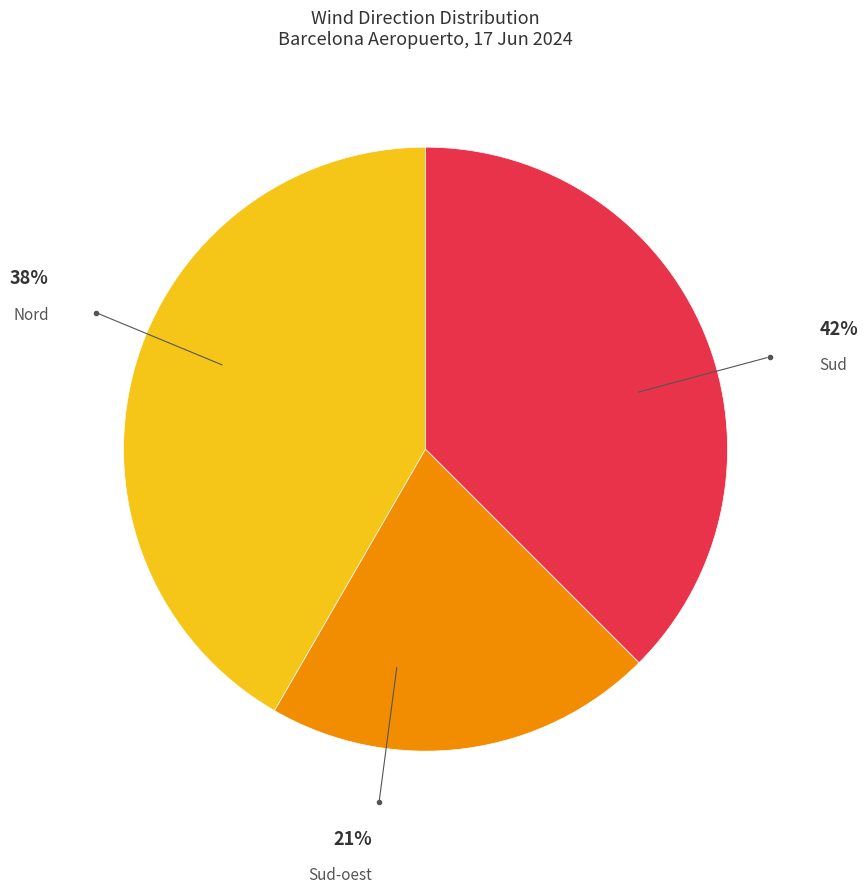

Between Sud and Sud-oest, which is larger?

Sud